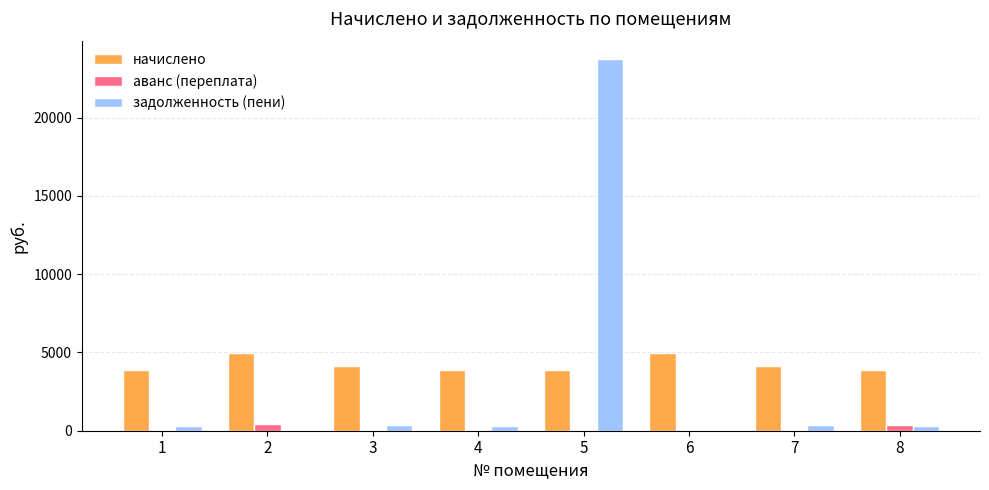

Which series has the largest range (max minus min)?

задолженность (пени)